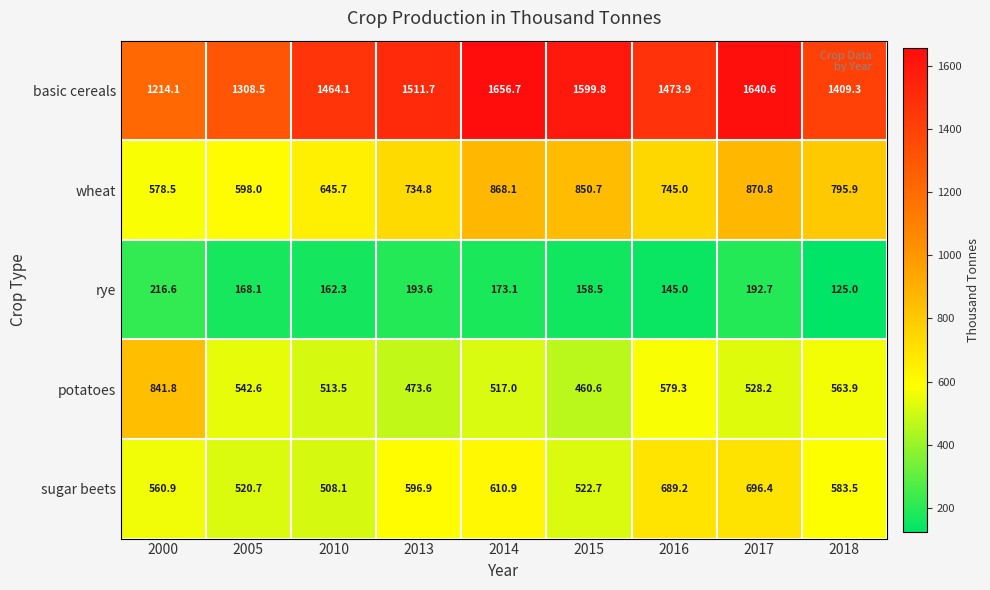

What is the difference between the second highest and minimum values in the rye series?

68.6